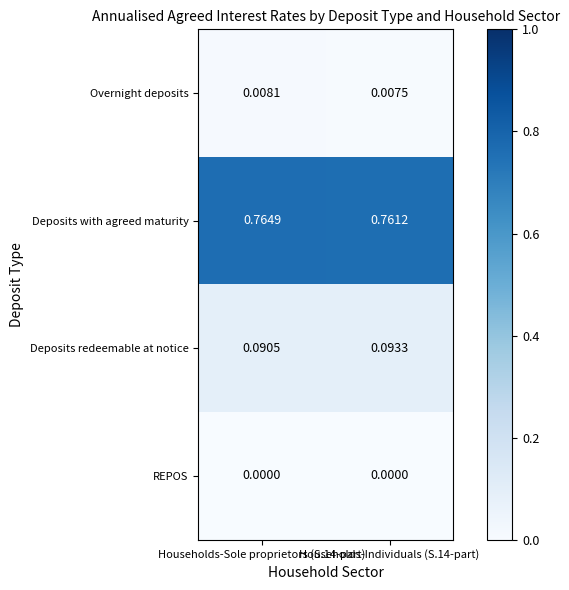

Rank the series by their maximum value, from lowest to highest.

REPOS, Overnight deposits, Deposits redeemable at notice, Deposits with agreed maturity